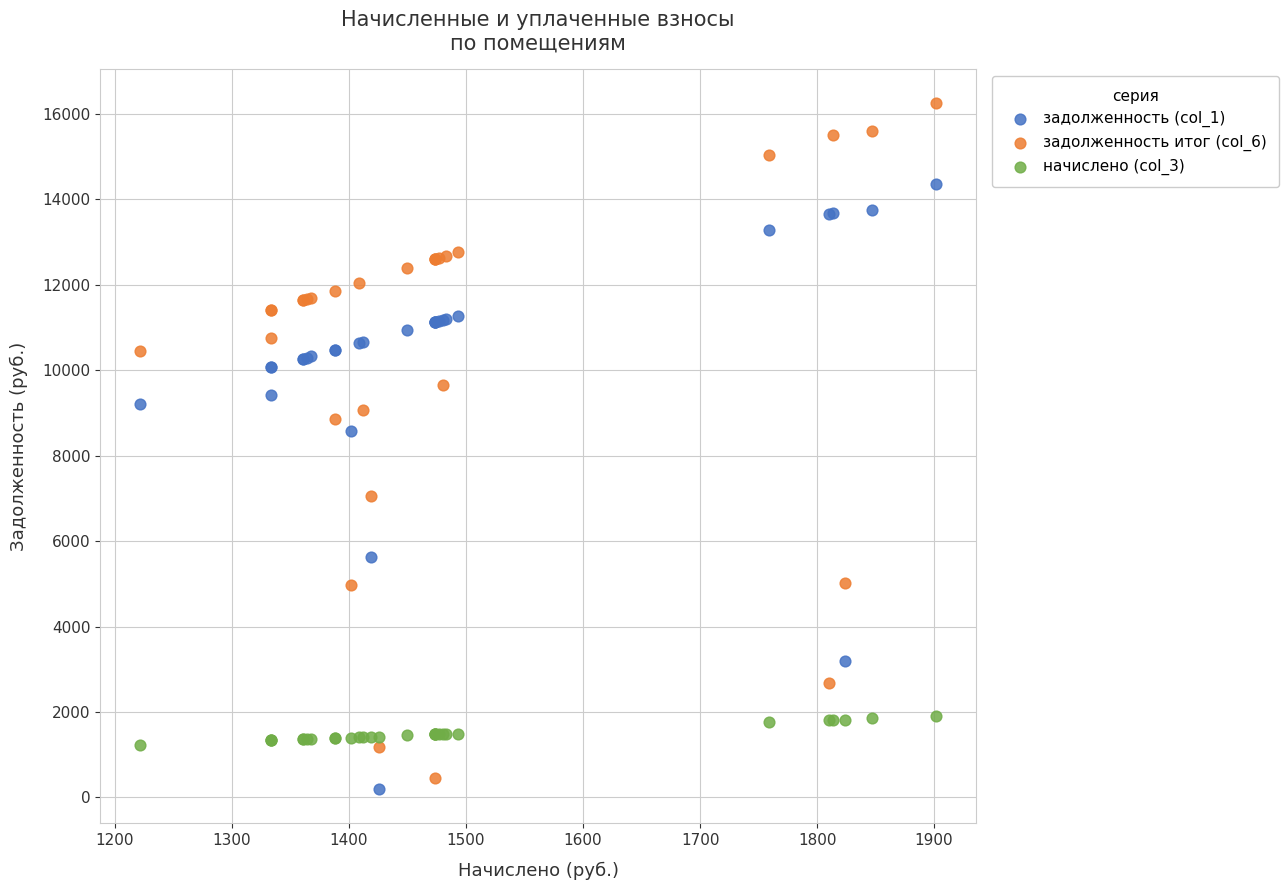

Across all series, what Y value is closest to 8228?

8580.2